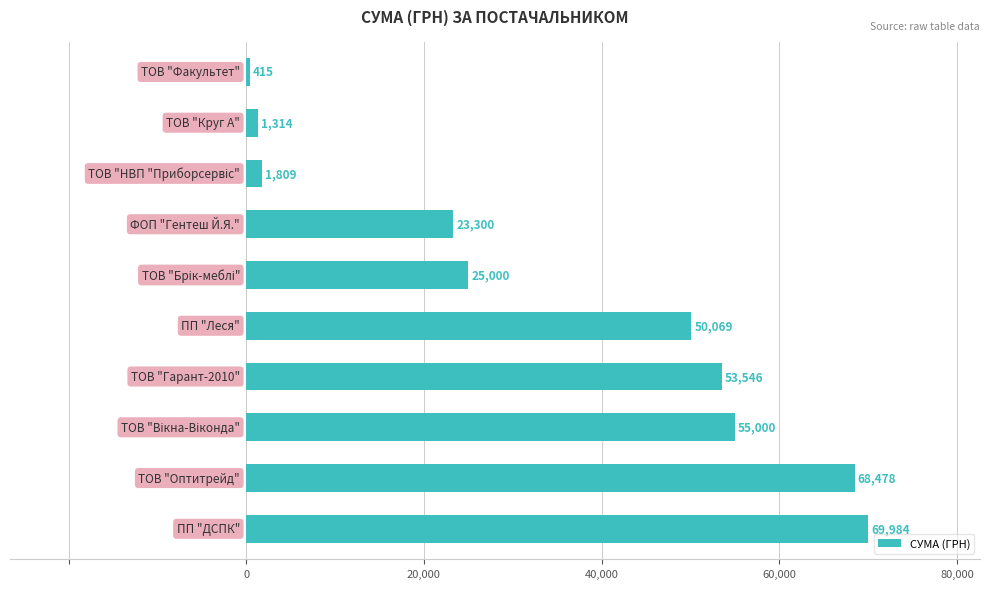

How many data points does each series have?

10